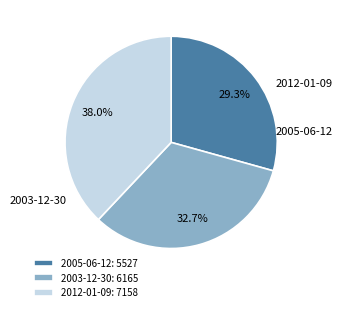

Is 2003-12-30 the majority of the pie?

No